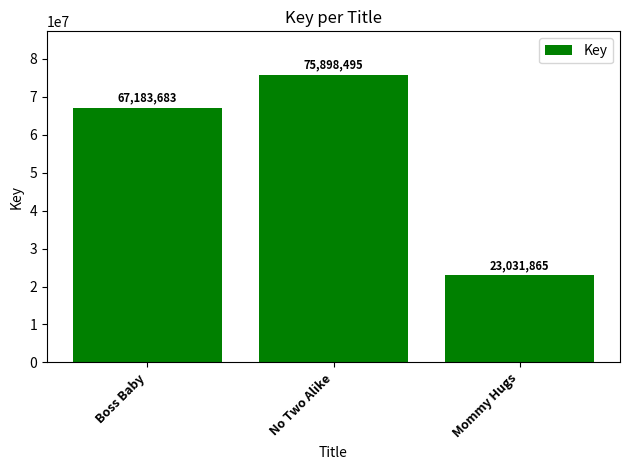

What is the label of the 3rd bar from the right?

Boss Baby